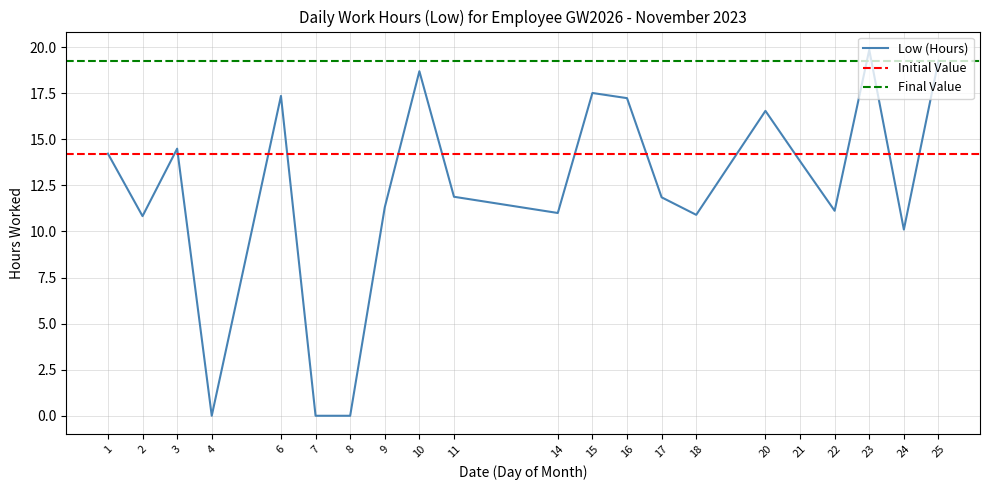

Reading left to right, extract all data points from this chart.

14.2	10.8	14.5	0.0	17.4	0.0	0.0	11.3	18.7	11.9	11.0	17.5	17.2	11.8	10.9	16.5	13.8	11.1	19.9	10.1	19.3